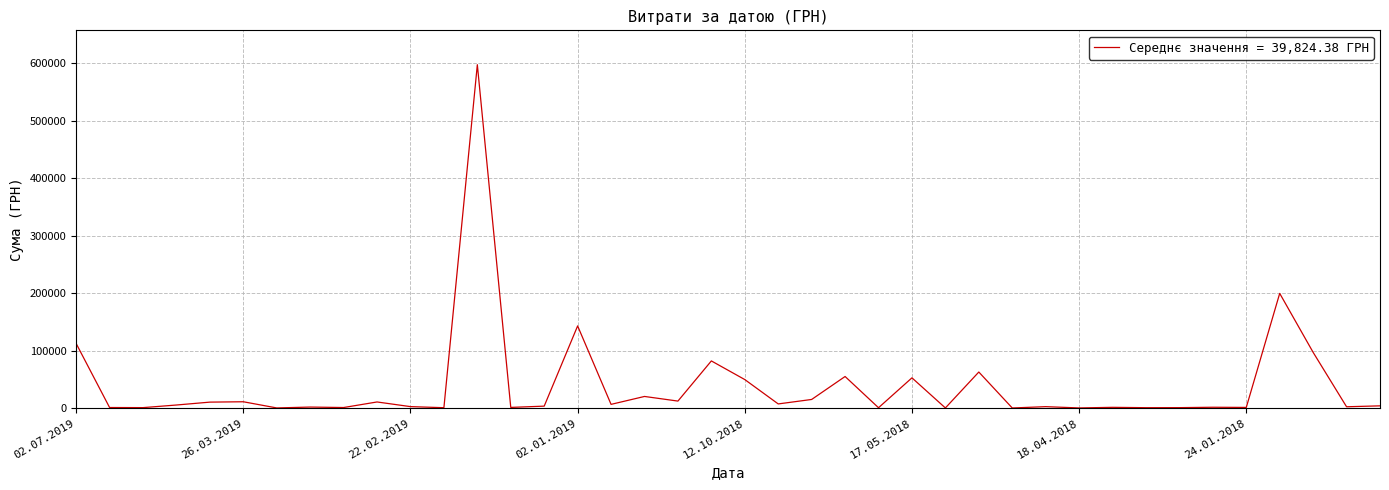

What is the greatest value displayed?

597672.9